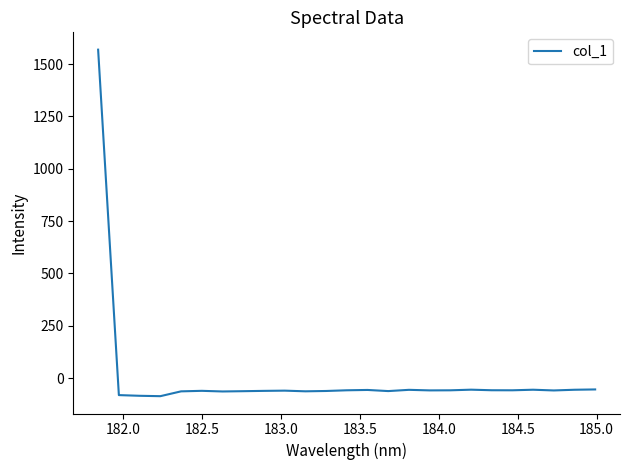

What is the average value?

3.3